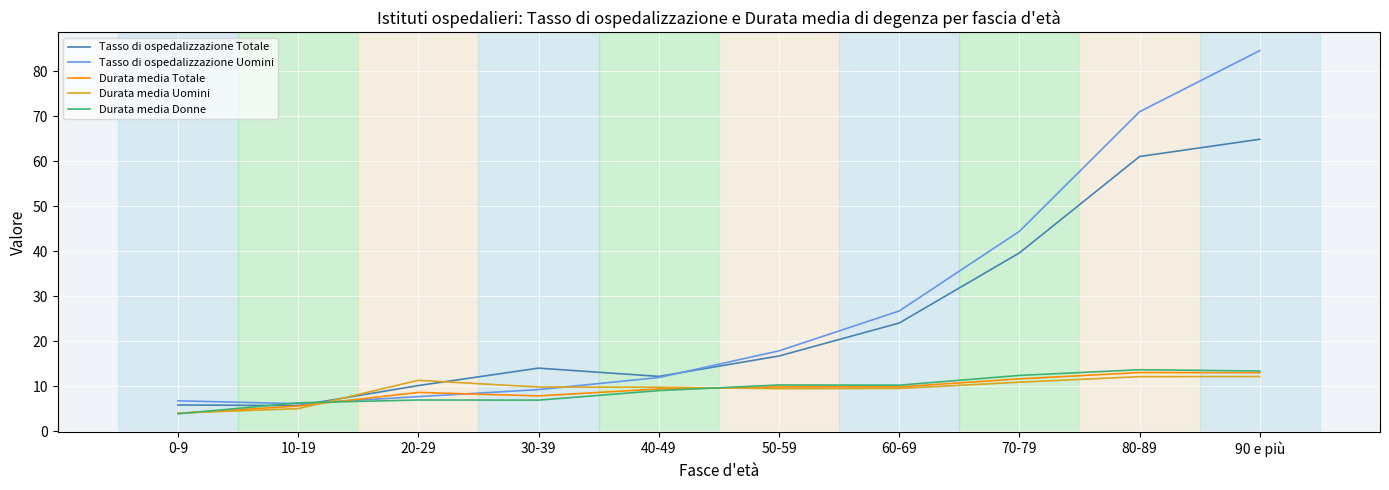

The value of Durata media Donne at 30-39 is 6.9. True or false?

True